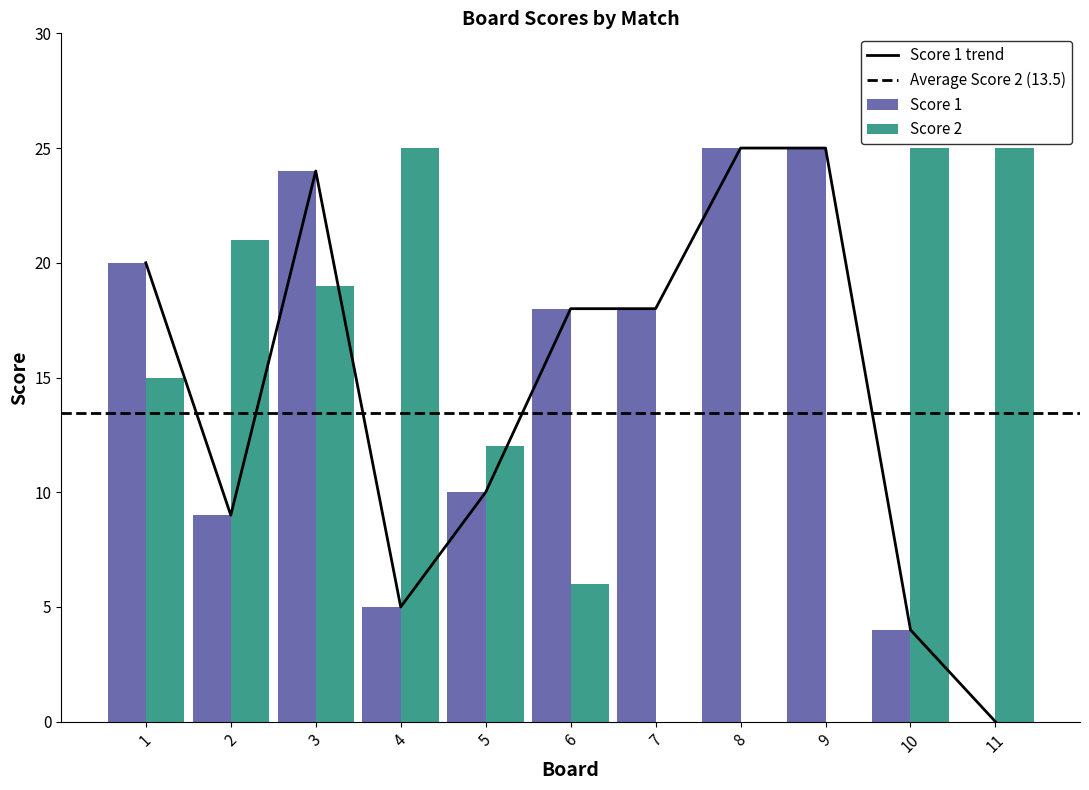

What is the difference between the highest and lowest values at 11?

25